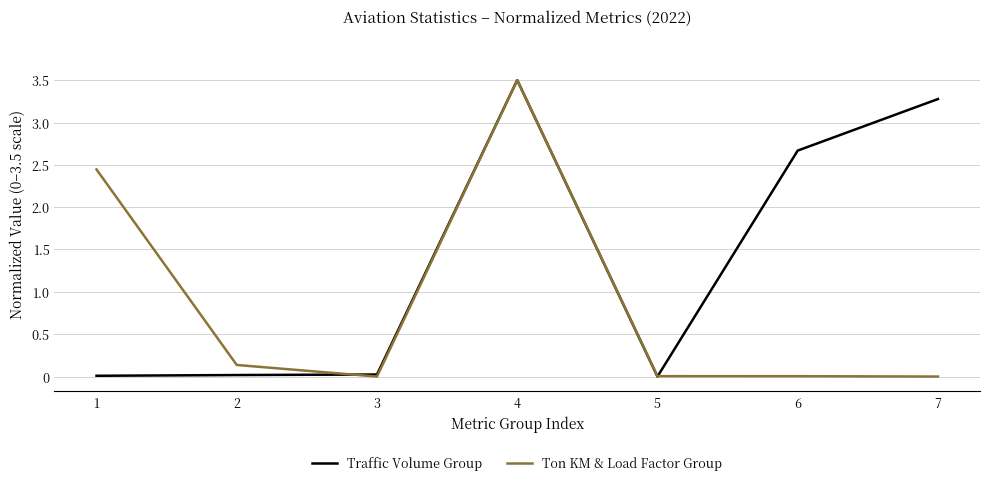

Is the value of Traffic Volume Group at 6 greater than the value of Ton KM & Load Factor Group at 6?

Yes